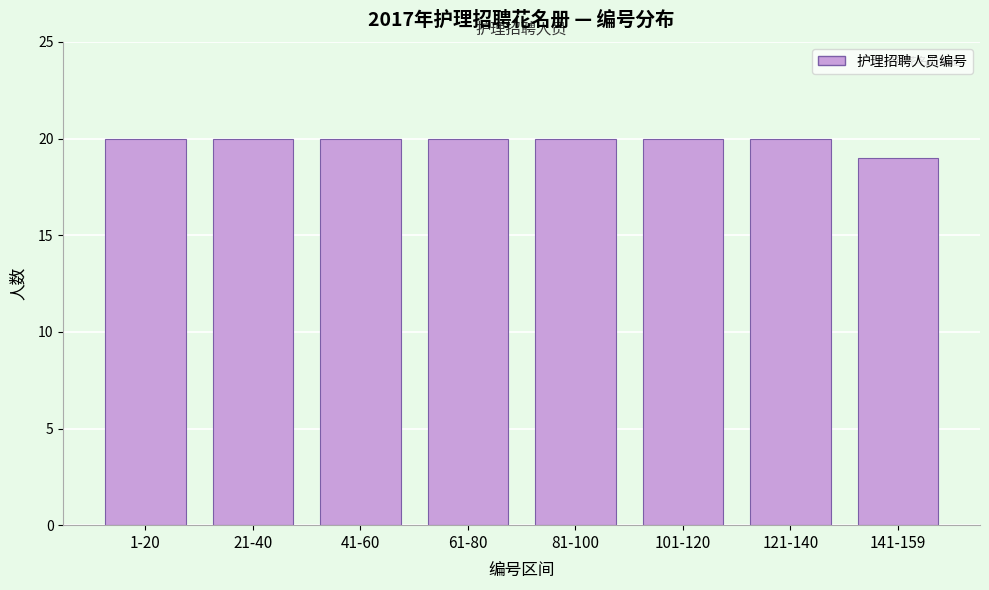

Reading right to left, transcribe all the data shown in this chart.

141-159=19	121-140=20	101-120=20	81-100=20	61-80=20	41-60=20	21-40=20	1-20=20